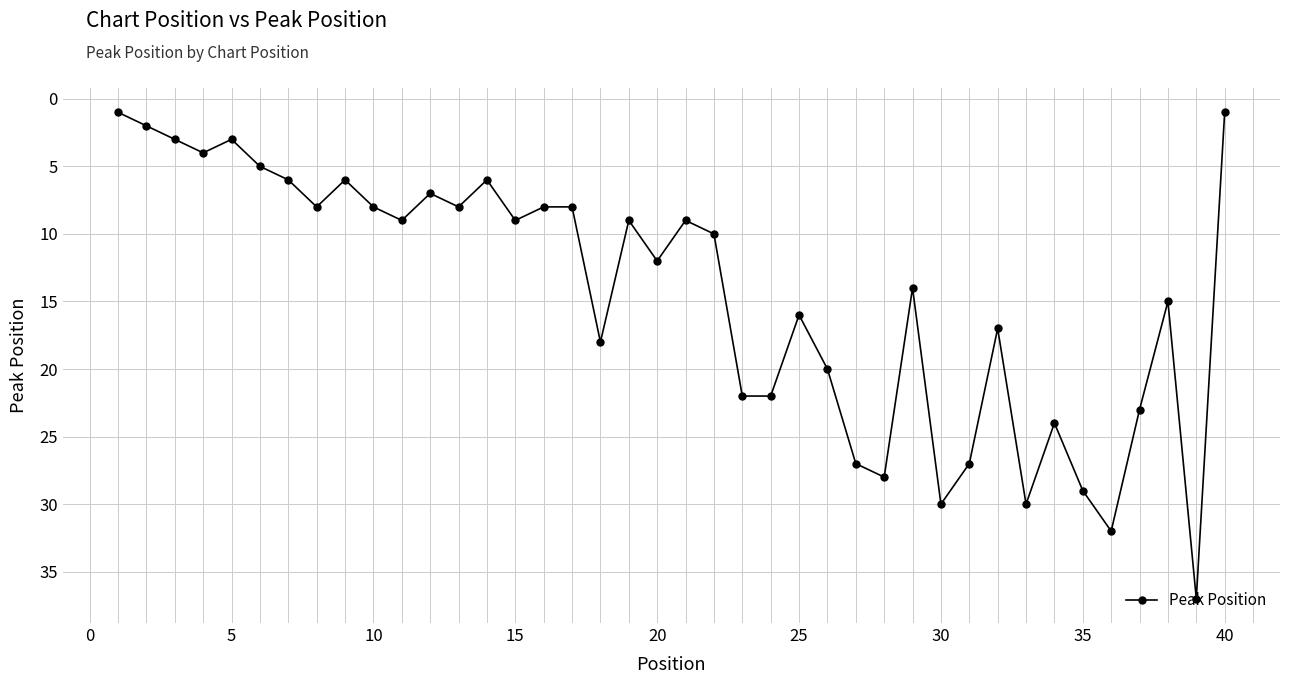

What is the difference between the second highest and minimum values?

31